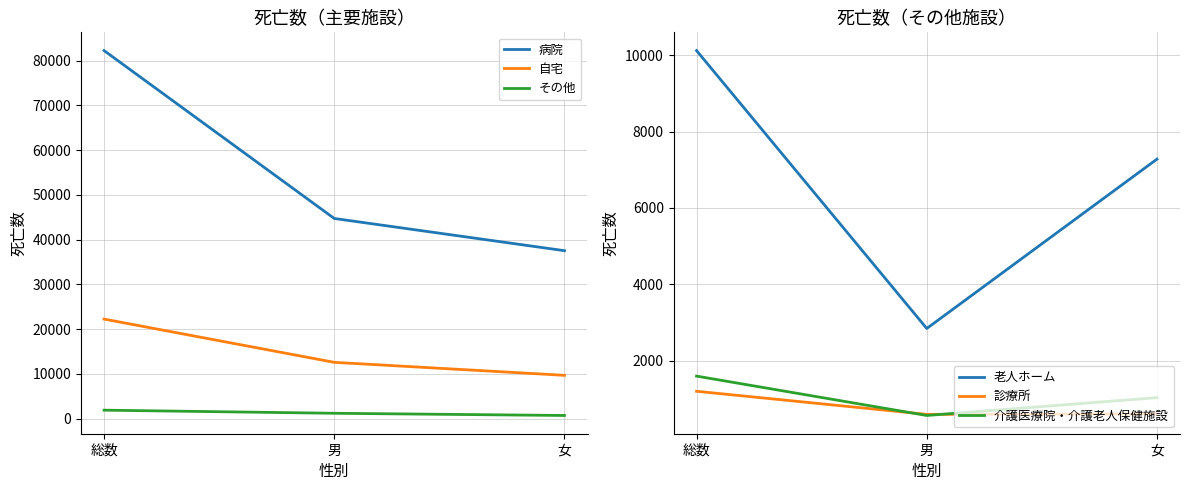

How many distinct data groups are displayed?

6